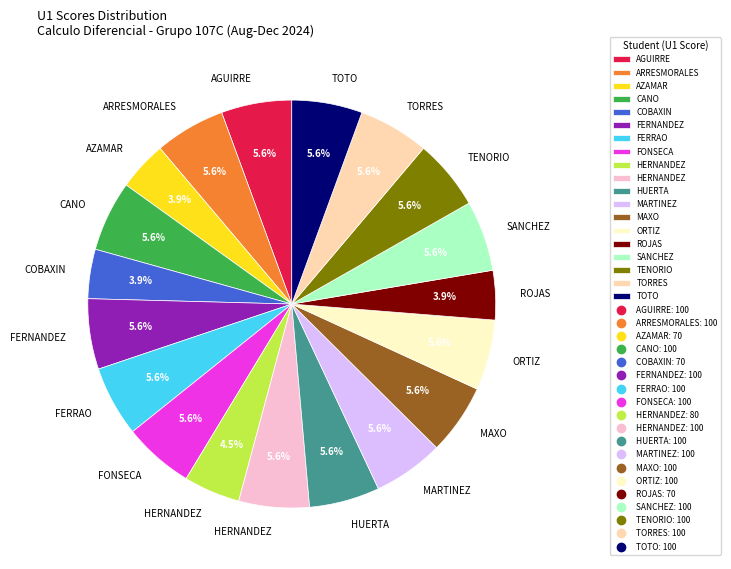

To the nearest percent, what is the average slice percentage?

5%